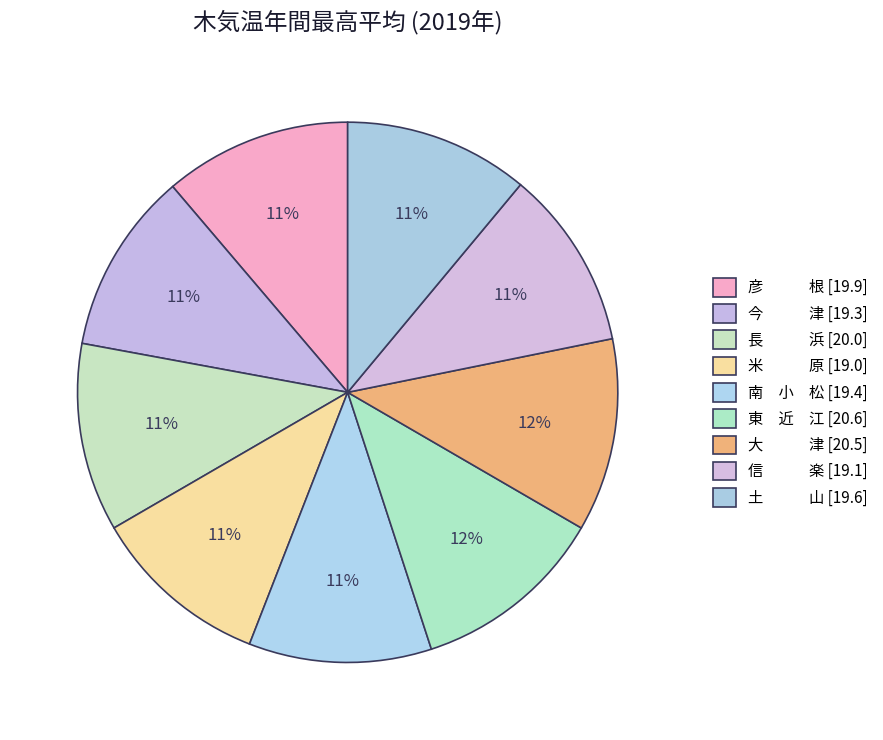

How many slices are in this pie chart?

9